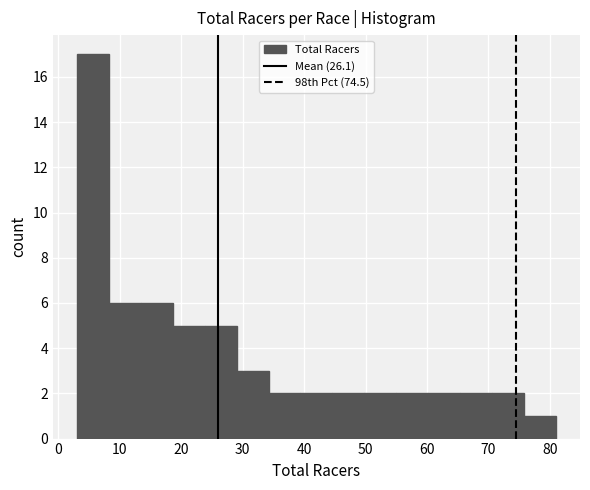

How tall is the bar that spans 29.0 to 34.2 on the x-axis? Neither the bar edges nor the heights are printed on the chart, so give them approximately, as read against the axes.

3